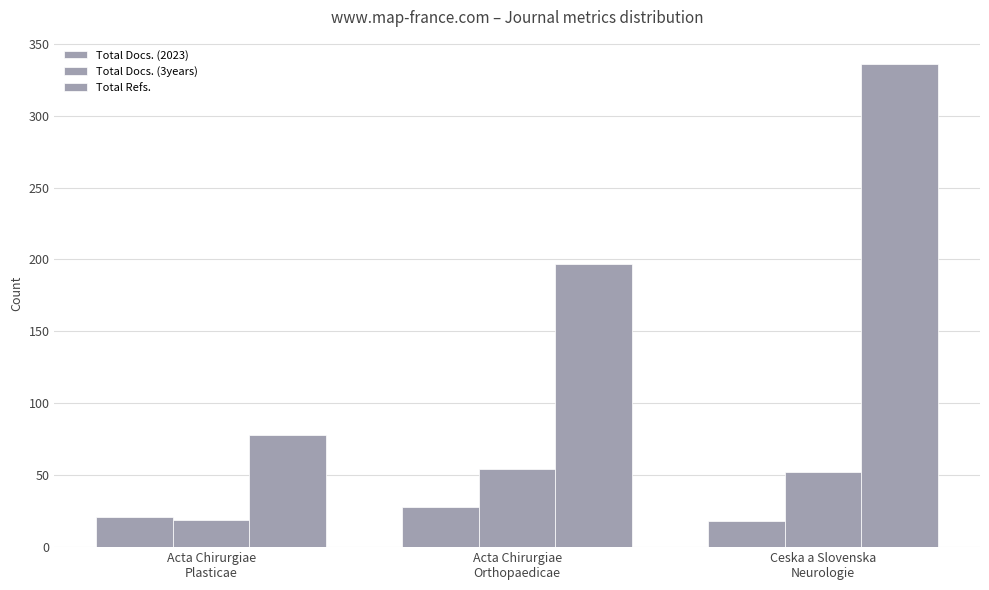

How many data points in Total Refs. are less than 197?

1